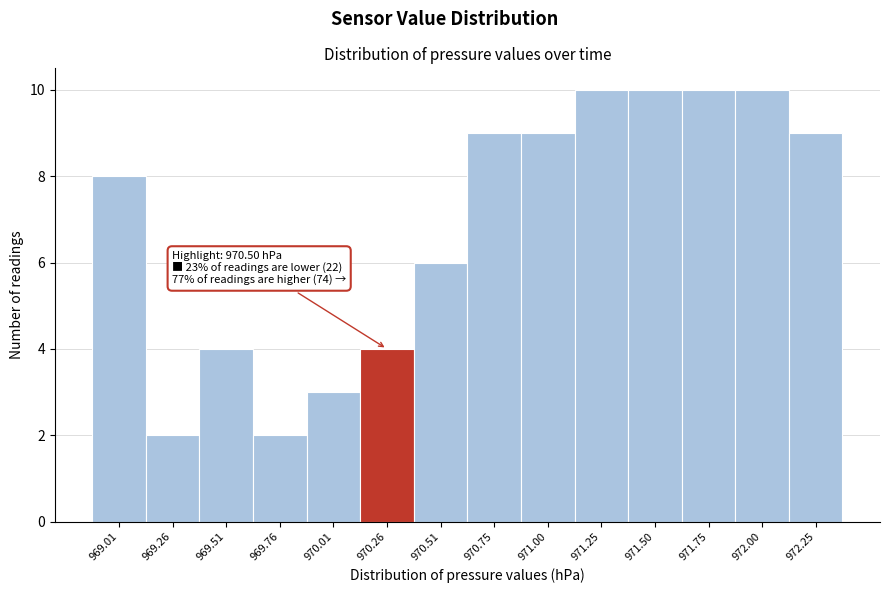

Reading left to right, transcribe all the data shown in this chart.

969.01=8	969.26=2	969.51=4	969.76=2	970.01=3	970.26=4	970.51=6	970.75=9	971.00=9	971.25=10	971.50=10	971.75=10	972.00=10	972.25=9